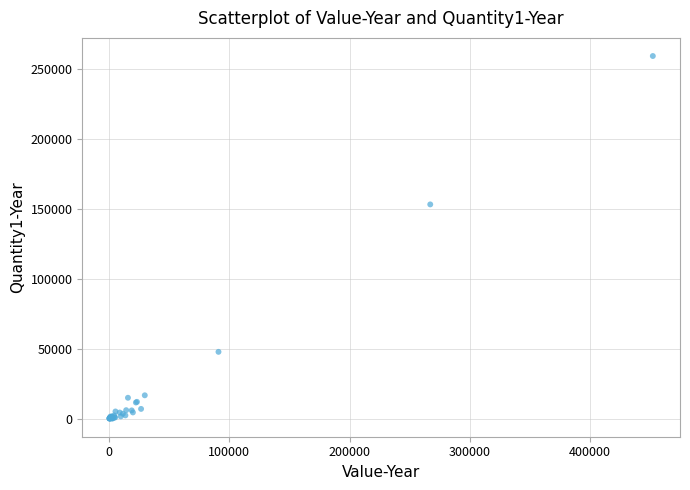

What Y value in the scatter plot is closest to 129760?

153306